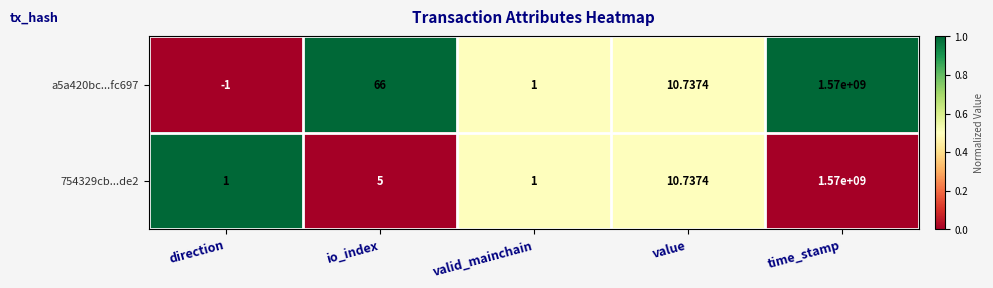

Which category has the lowest value across all series?

direction